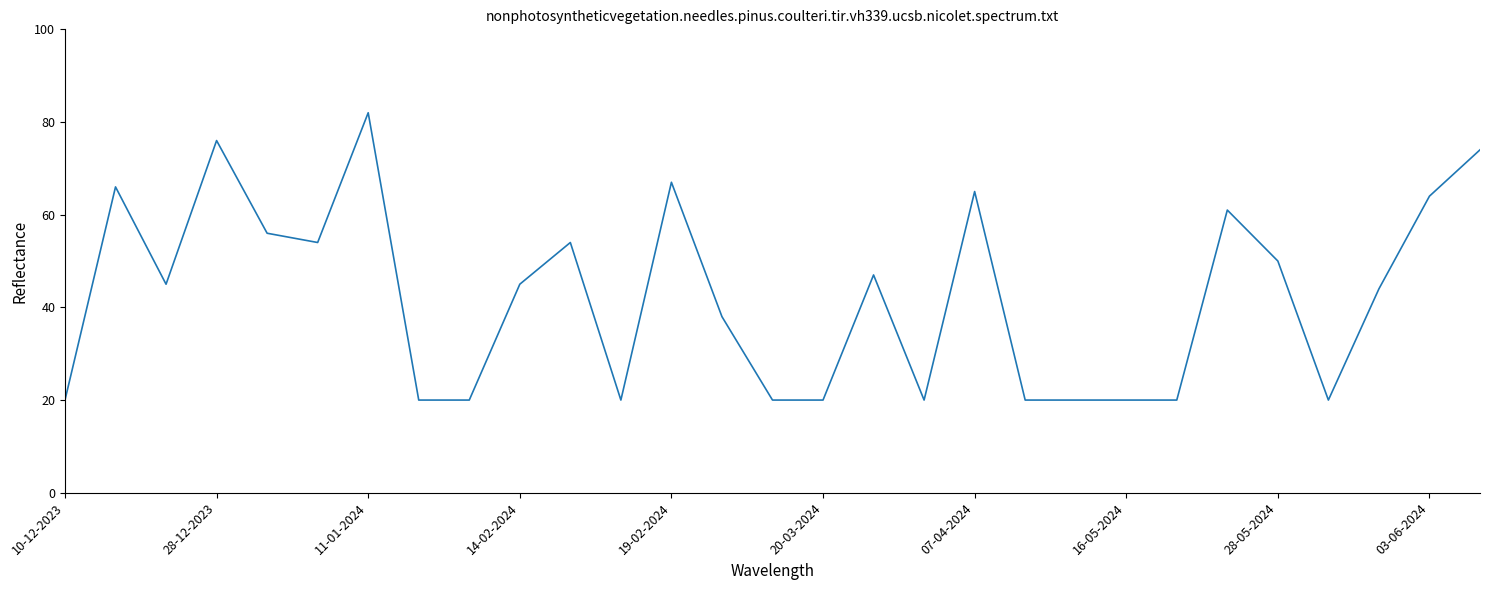

What is the greatest value displayed?

82